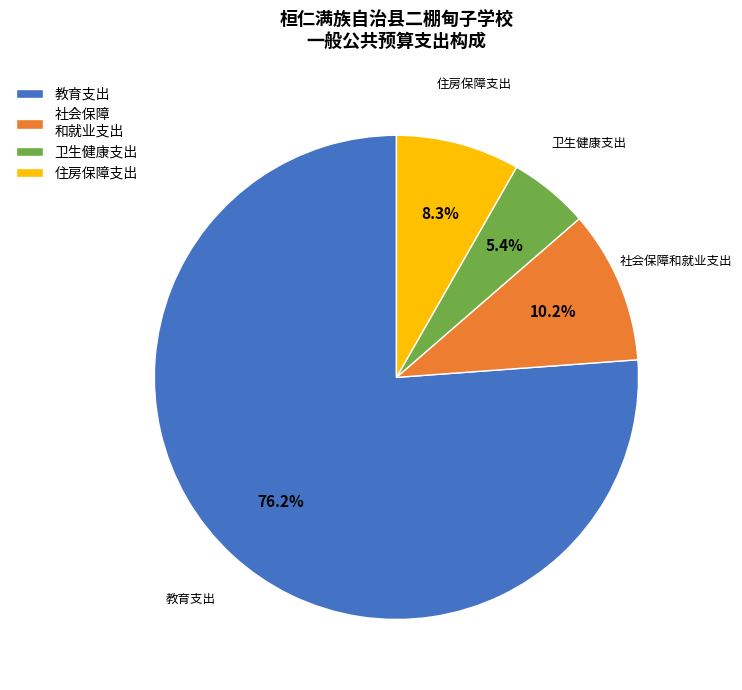

Do 住房保障支出 and 社会保障 和就业支出 together represent more than half of the pie?

No